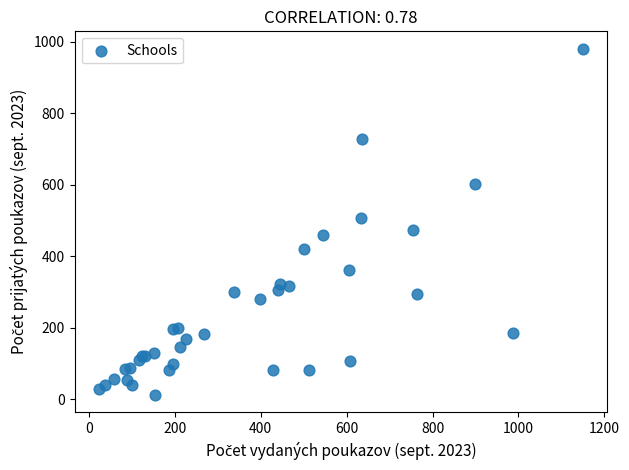

What Y value in the scatter plot is closest to 495?

506